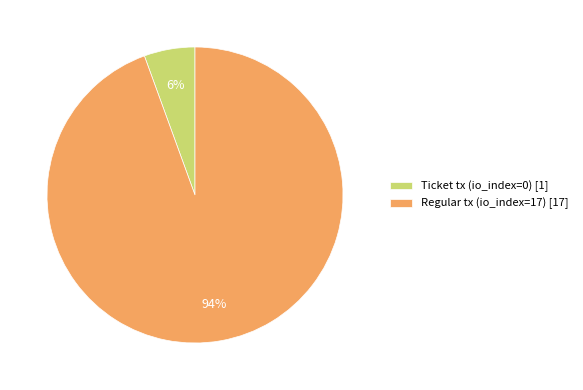

Which has a higher value, Ticket tx (io_index=0) [1] or Regular tx (io_index=17) [17]?

Regular tx (io_index=17) [17]